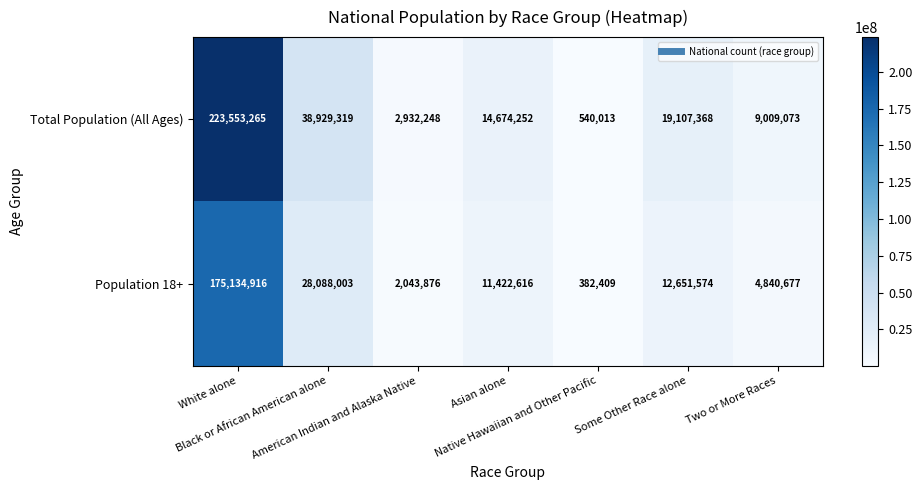

What is the average value of the Population 18+ series?

33509153